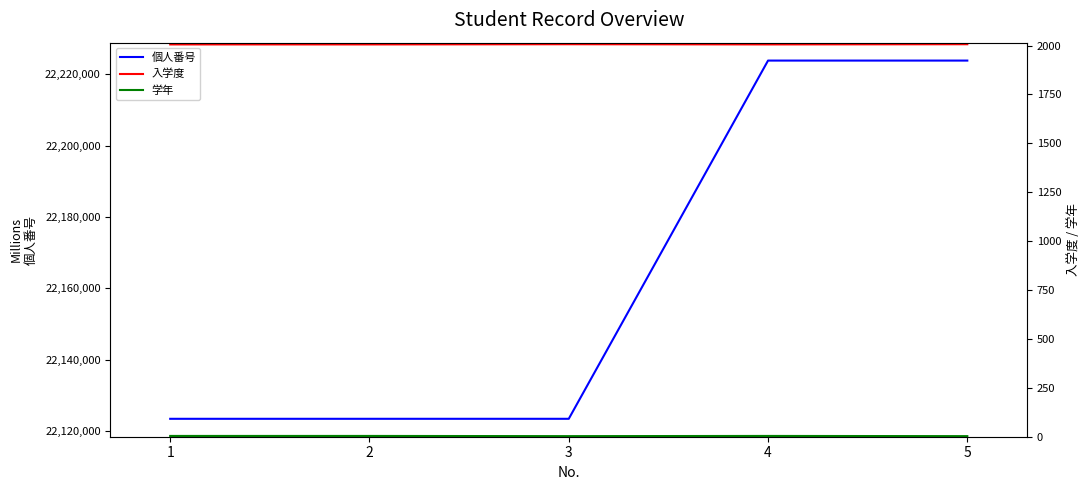

True or false: 学年 and 入学度 intersect in this chart.

False